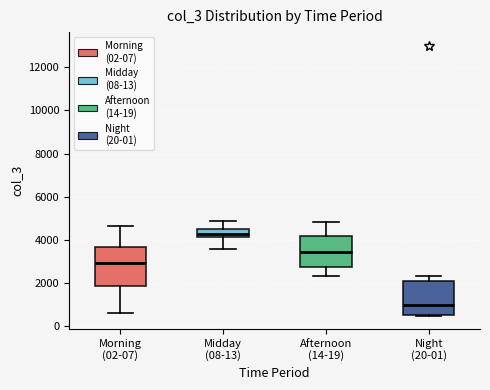

Which box has the highest median line?

Midday (08-13)